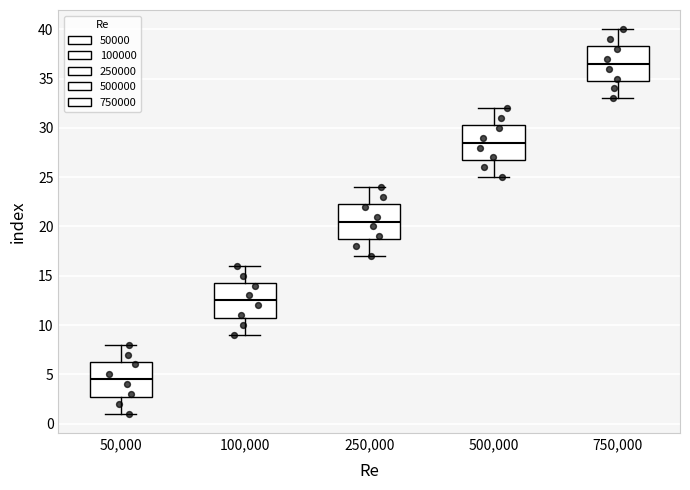

Which box's median line is the lowest?

50,000